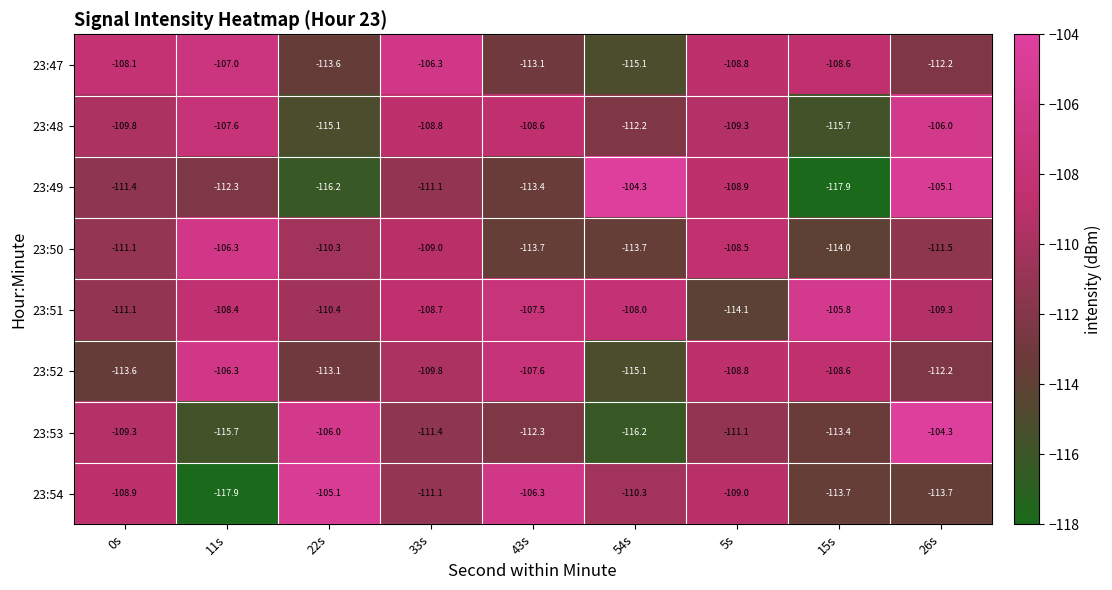

Rank the categories by 23:47 value from lowest to highest.

54s, 22s, 43s, 26s, 5s, 15s, 0s, 11s, 33s